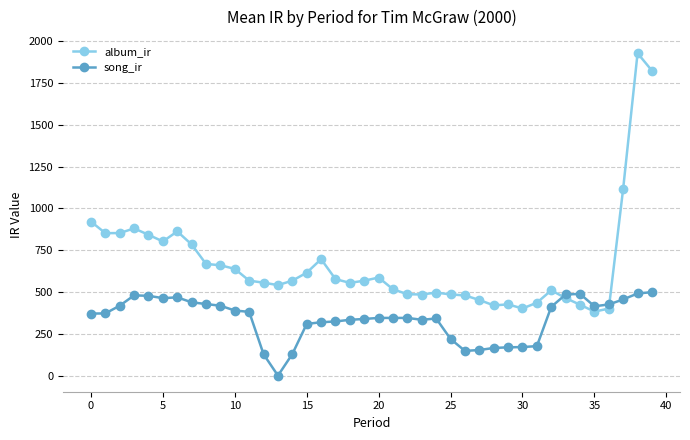

What are all the series names shown in the legend?

album_ir, song_ir